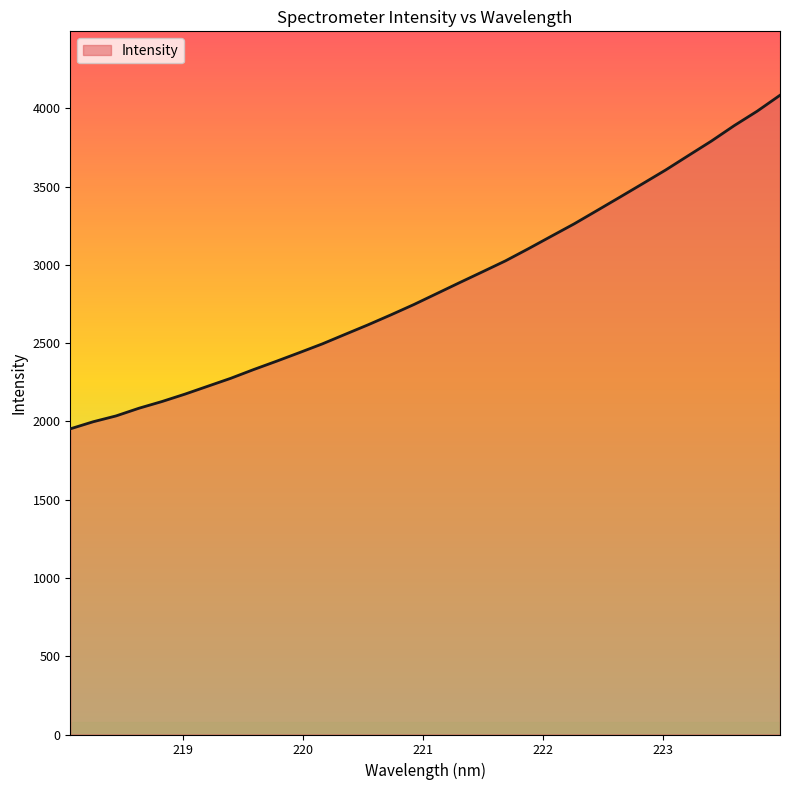

What is the difference between the second highest and second lowest values?

1983.4